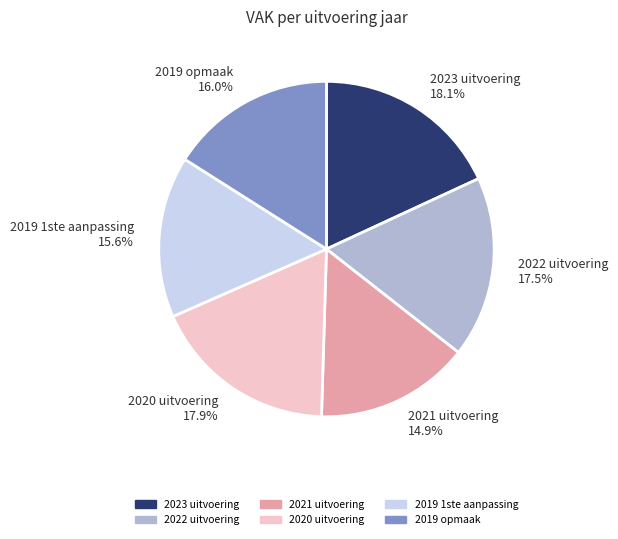

Count the number of slices in the pie.

6